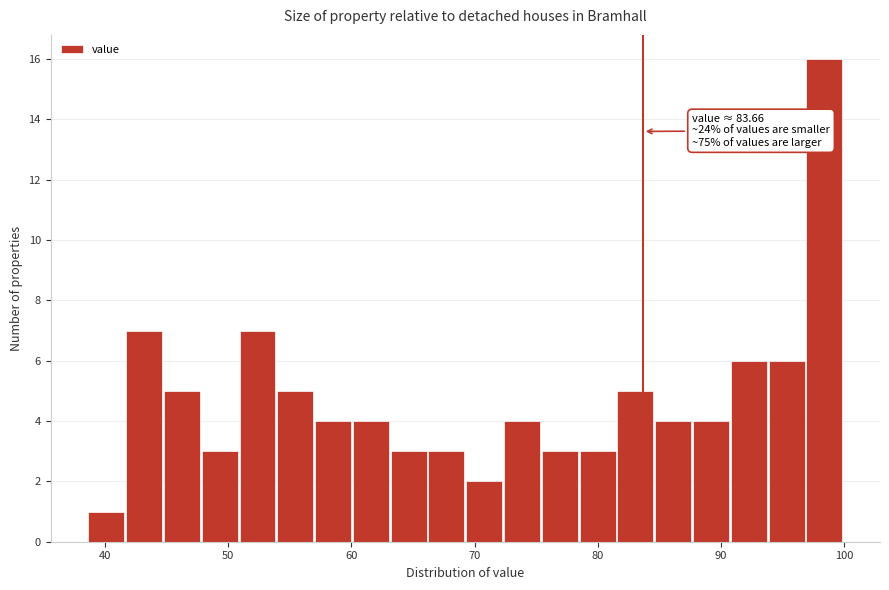

Around what value on the x-axis is the tallest bar? Give the approximate position of its centre, as read against the axis.

98